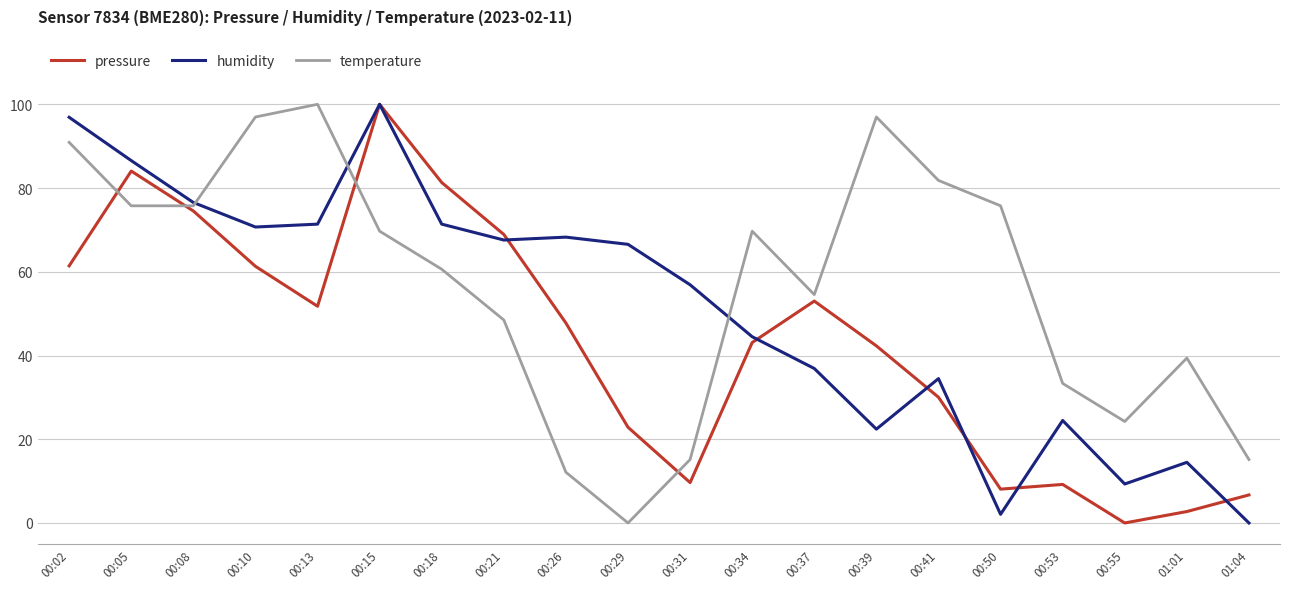

Between which two adjacent categories do temperature and pressure first intersect?

00:02 and 00:05